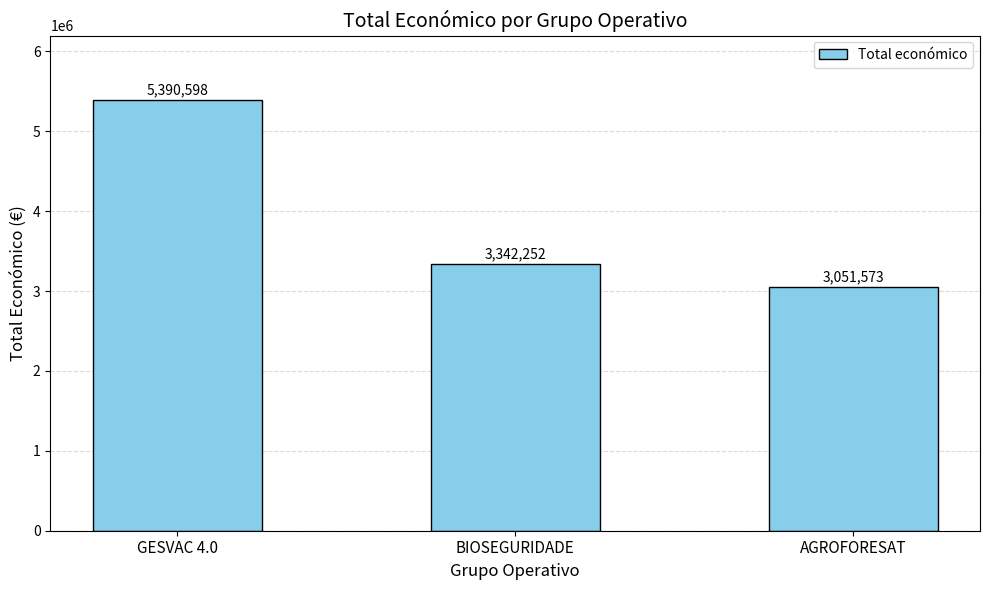

At which category does the chart reach its minimum across all series?

AGROFORESAT